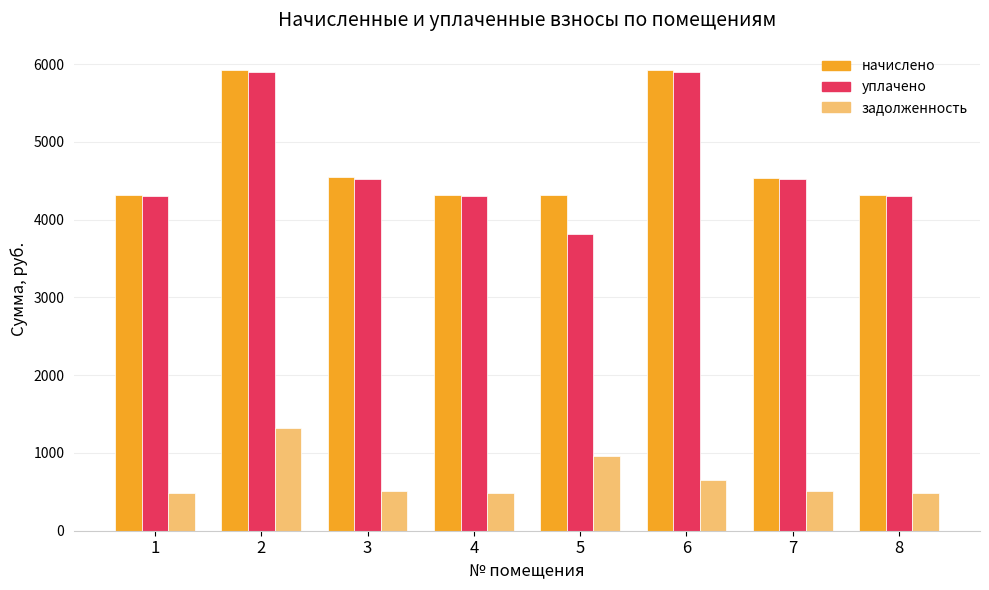

What are all the series names shown in the legend?

начислено, уплачено, задолженность